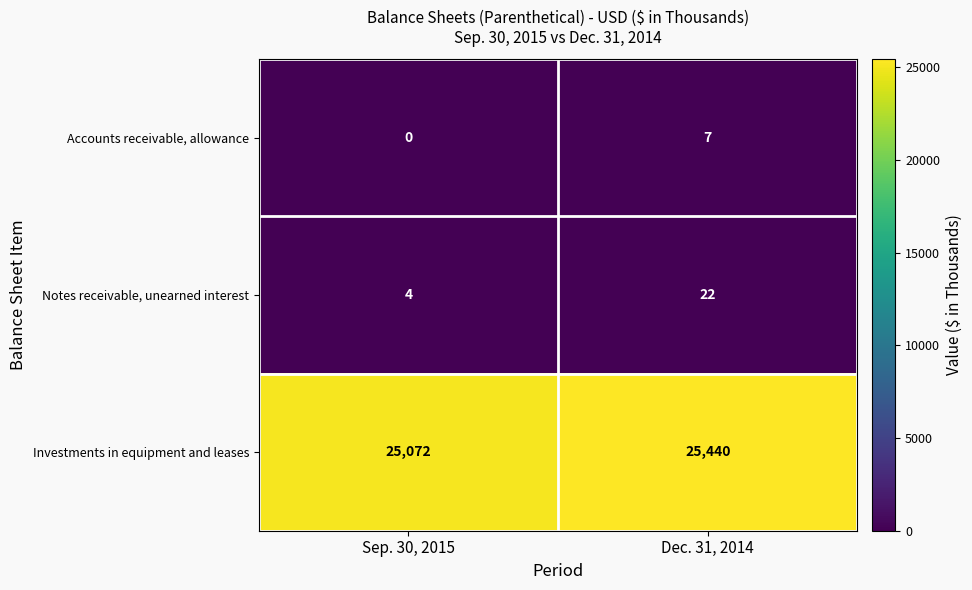

Is it true that Notes receivable, unearned interest equals 6 at Sep. 30, 2015?

False